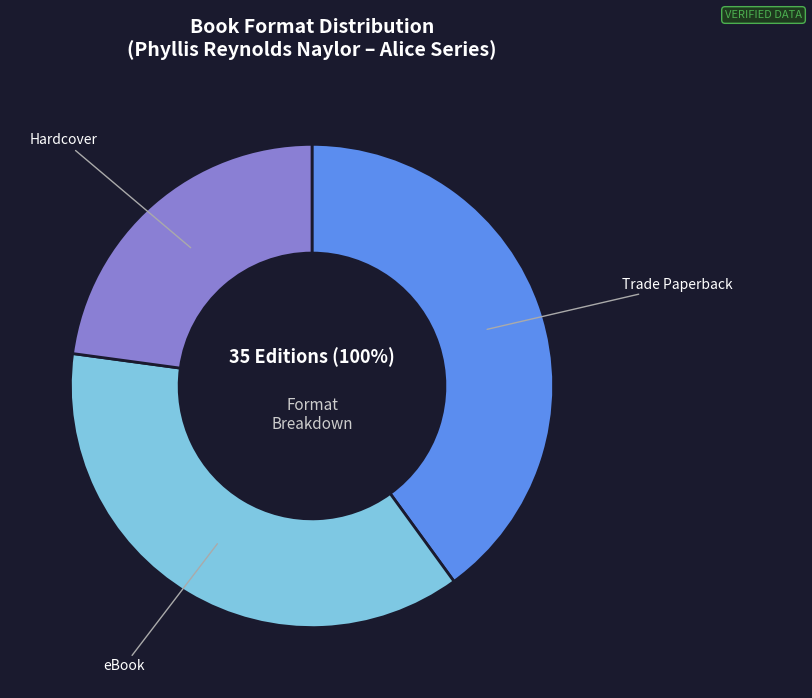

To the nearest percent, what portion does Trade Paperback represent?

40%